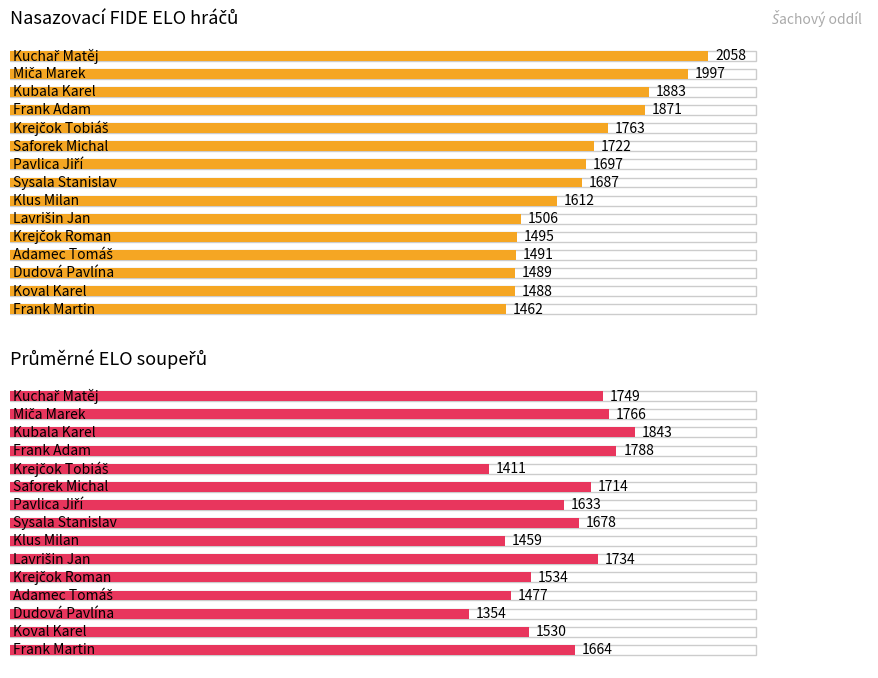

Which series changed the most between 13 and 14?

Průměrné ELO soupeřů